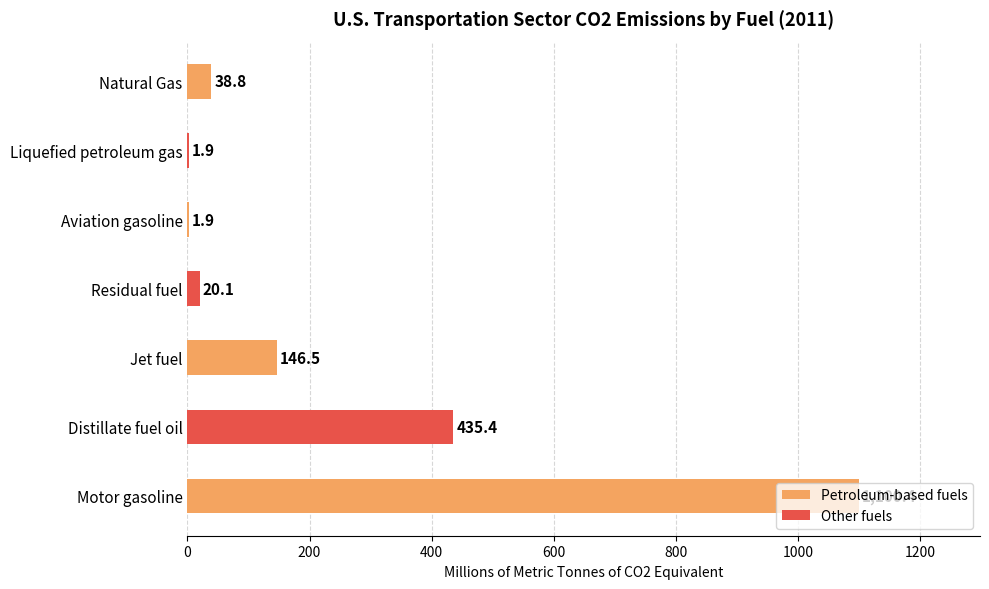

What is the sum of all values?

1745.0